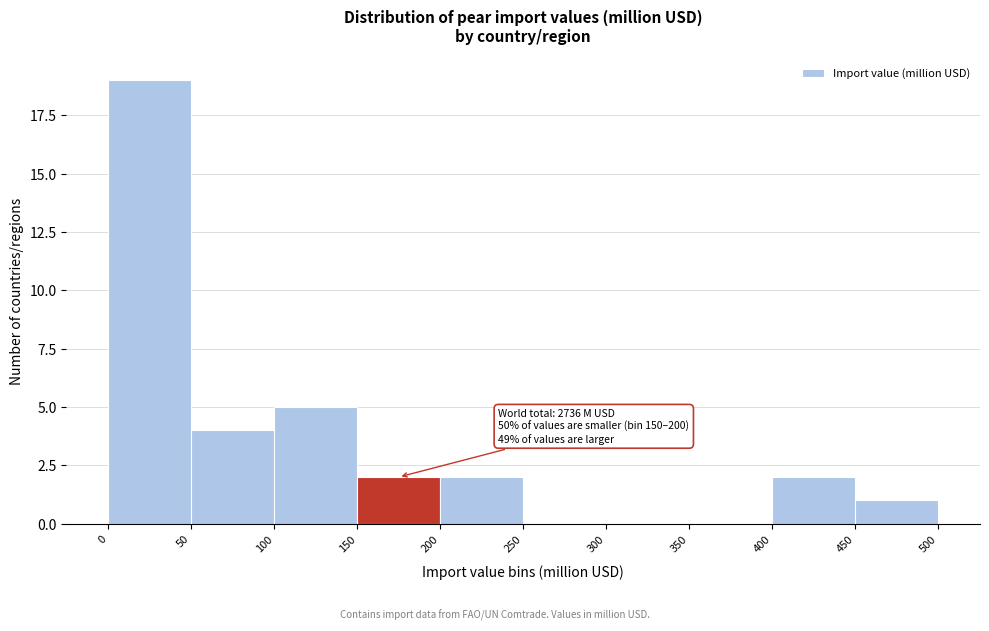

Over which range of the x-axis is the bar tallest?

0 to 50